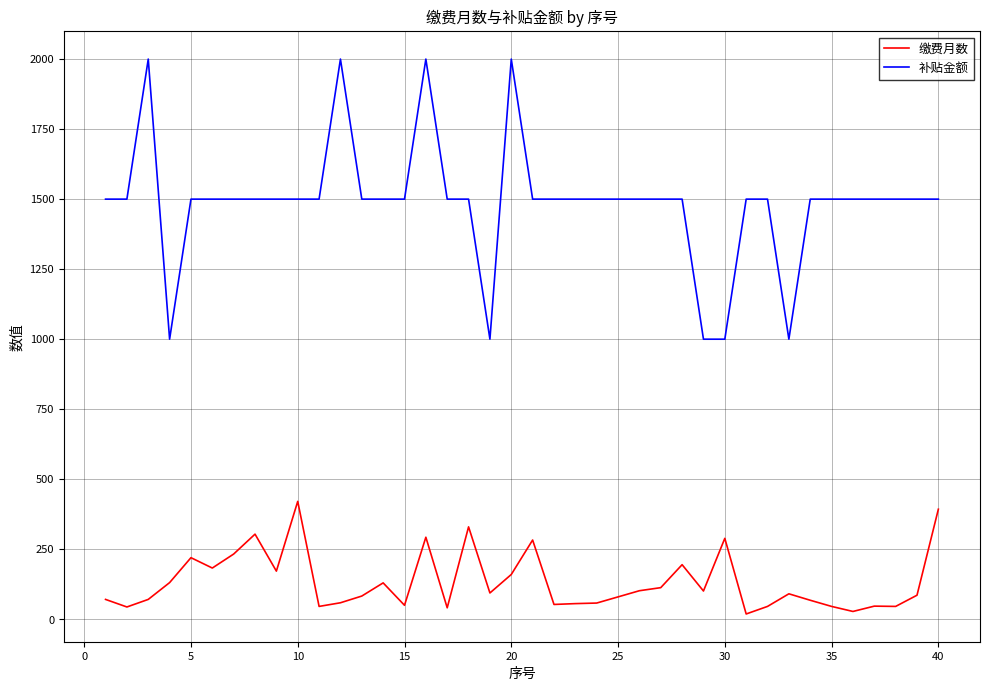

Which series has the largest total across all categories?

补贴金额